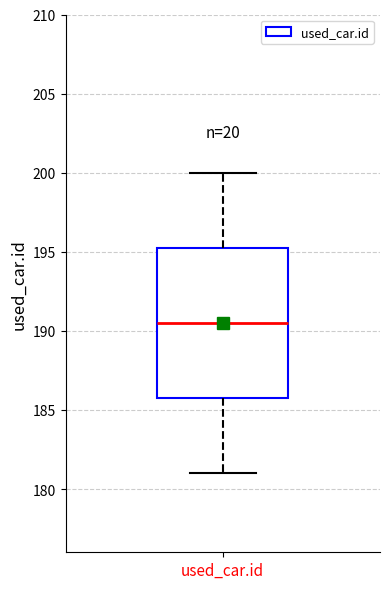

Transcribe this box plot: give where the median line is, the range the box spans, and where the two whiskers end, as read against the y-axis. The values are not printed on the chart, so give them approximately, as read against the axis.

median 190.5, box 186.0 to 195.5, whiskers 181.0 to 200.0